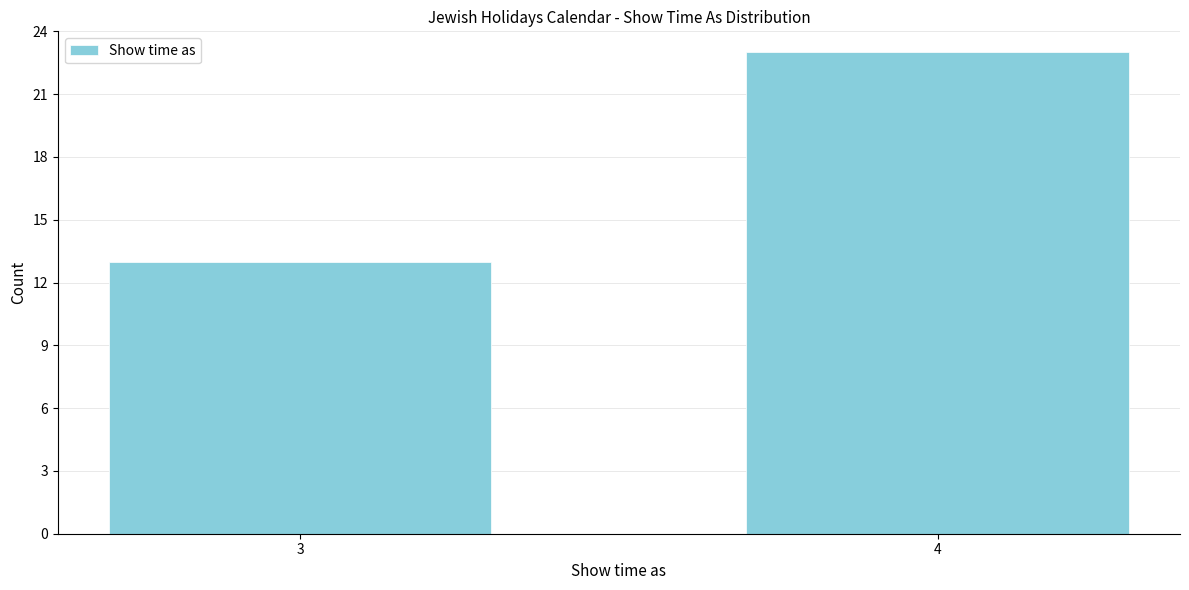

Reading left to right, list all the values displayed in this chart.

13	23